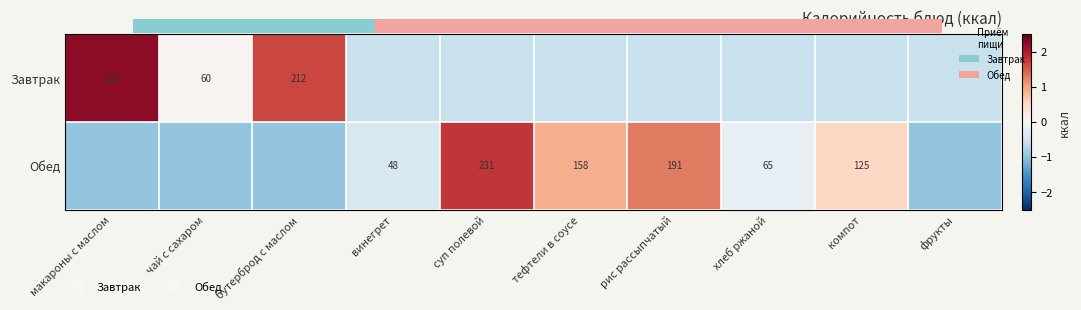

True or false: Завтрак has a value of -0.2 at хлеб ржаной.

False